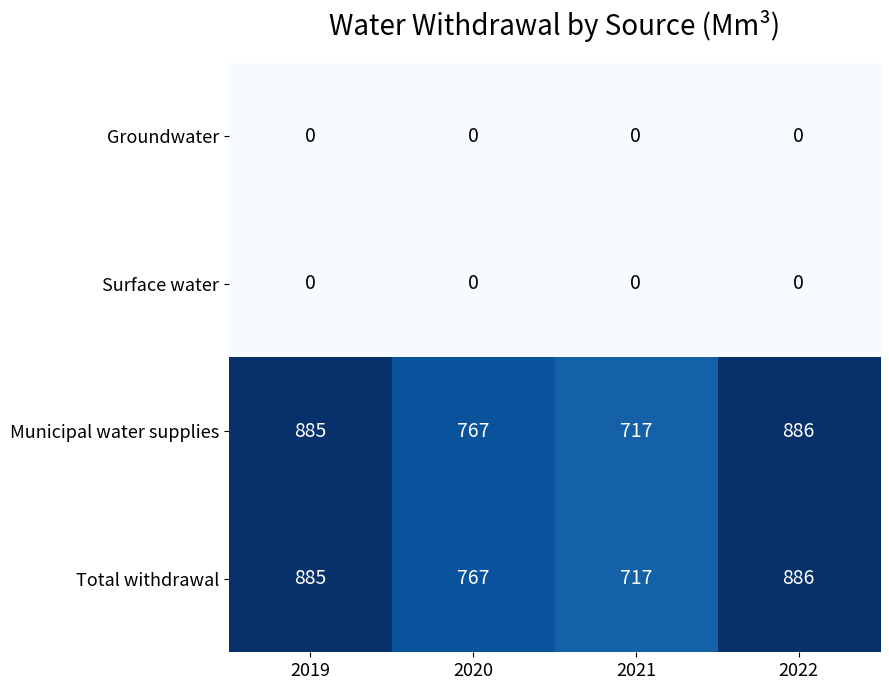

Is the value of Total withdrawal at 2021 greater than the value of Groundwater at 2021?

Yes